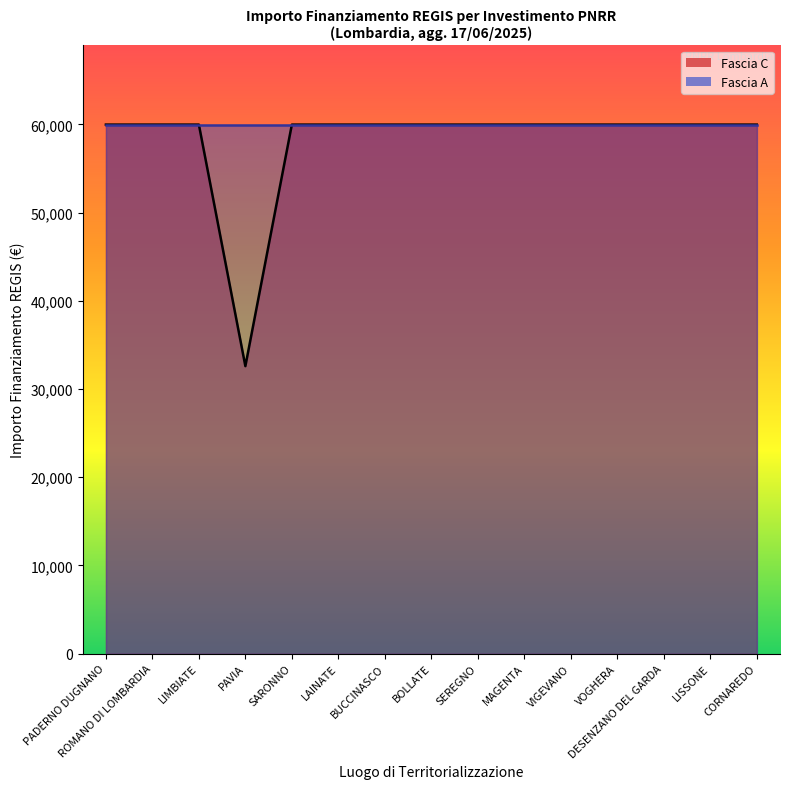

Which series has the widest spread of values?

Fascia C